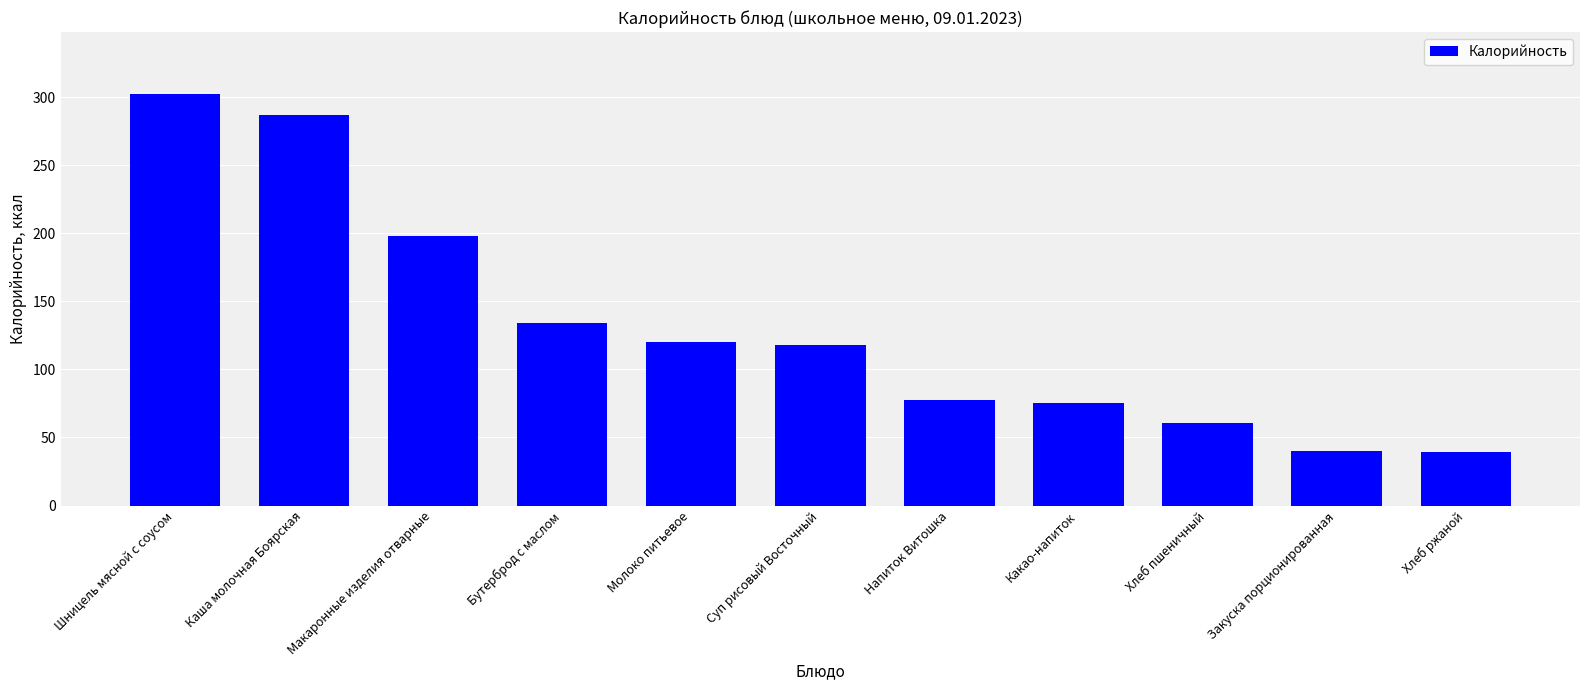

Approximately how many times larger is the value at Напиток Витошка compared to Какао-напиток?

1.0